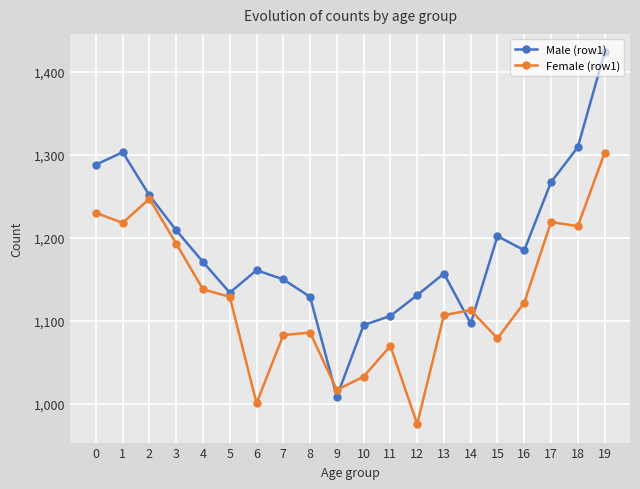

Which series has the largest range (max minus min)?

Male (row1)